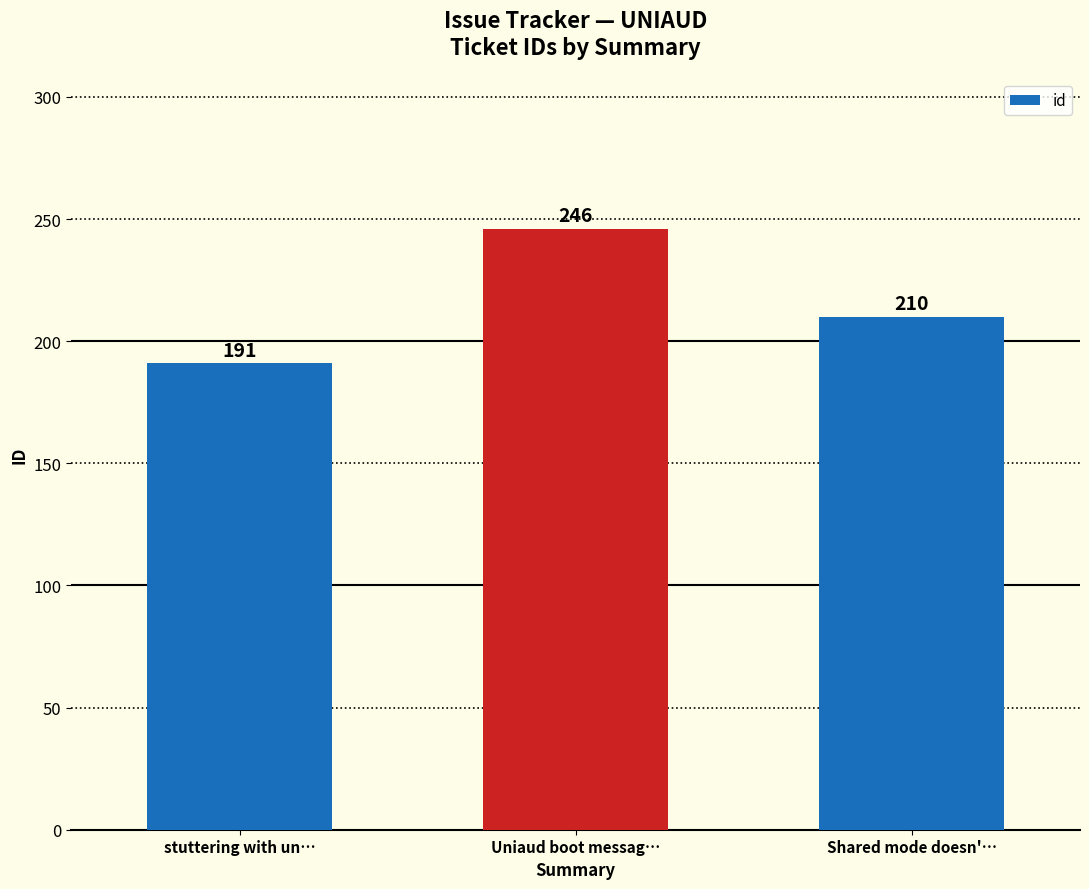

At which category does the chart reach its minimum across all series?

stuttering with un…